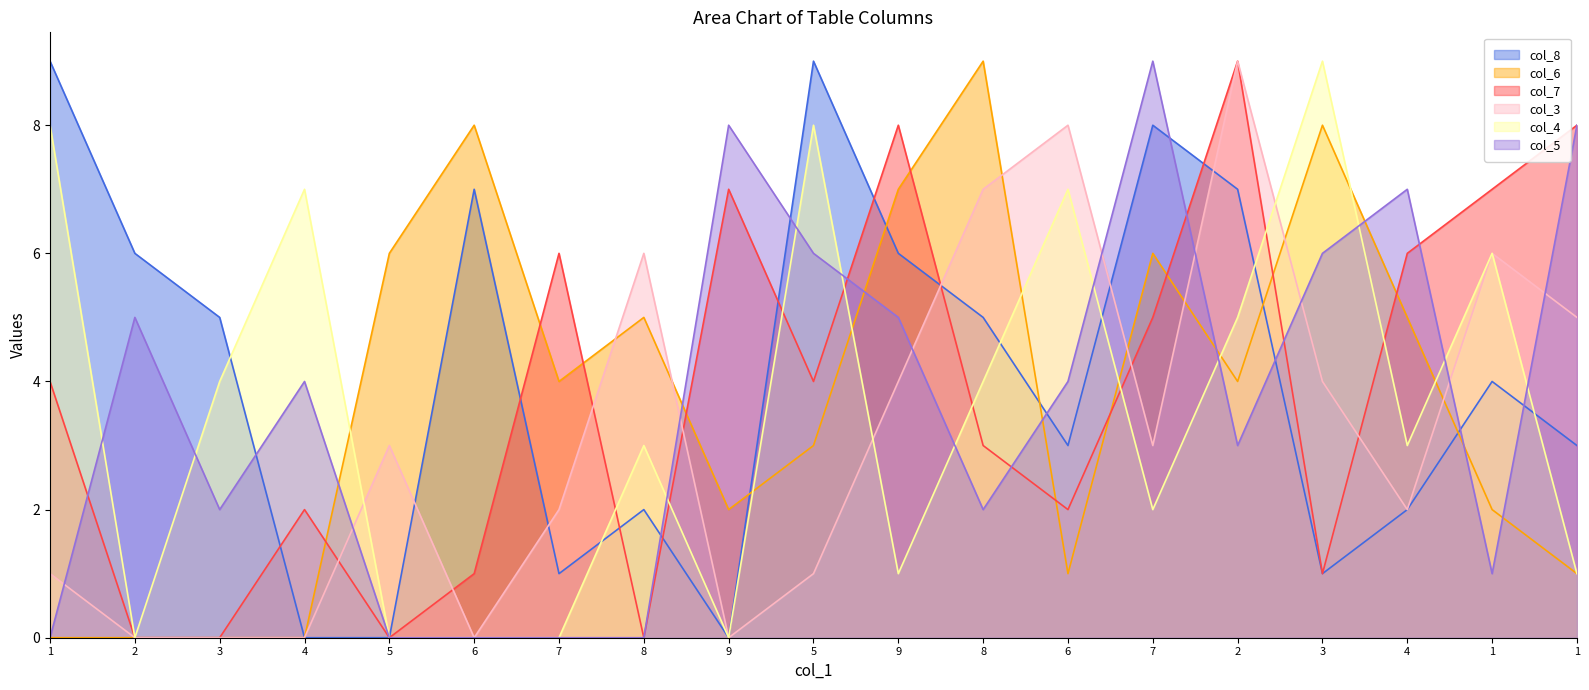

Reading left to right, extract all data points from this chart.

col_8: 1=9	2=6	3=5	4=0	5=0	6=7	7=1	8=2	9=0	5=9	9=6	8=5	6=3	7=8	2=7	3=1	4=2	1=4	1=3
col_6: 1=0	2=0	3=0	4=0	5=6	6=8	7=4	8=5	9=2	5=3	9=7	8=9	6=1	7=6	2=4	3=8	4=5	1=2	1=1
col_7: 1=4	2=0	3=0	4=2	5=0	6=1	7=6	8=0	9=7	5=4	9=8	8=3	6=2	7=5	2=9	3=1	4=6	1=7	1=8
col_3: 1=1	2=0	3=0	4=0	5=3	6=0	7=2	8=6	9=0	5=1	9=4	8=7	6=8	7=3	2=9	3=4	4=2	1=6	1=5
col_4: 1=8	2=0	3=4	4=7	5=0	6=0	7=0	8=3	9=0	5=8	9=1	8=4	6=7	7=2	2=5	3=9	4=3	1=6	1=1
col_5: 1=0	2=5	3=2	4=4	5=0	6=0	7=0	8=0	9=8	5=6	9=5	8=2	6=4	7=9	2=3	3=6	4=7	1=1	1=8